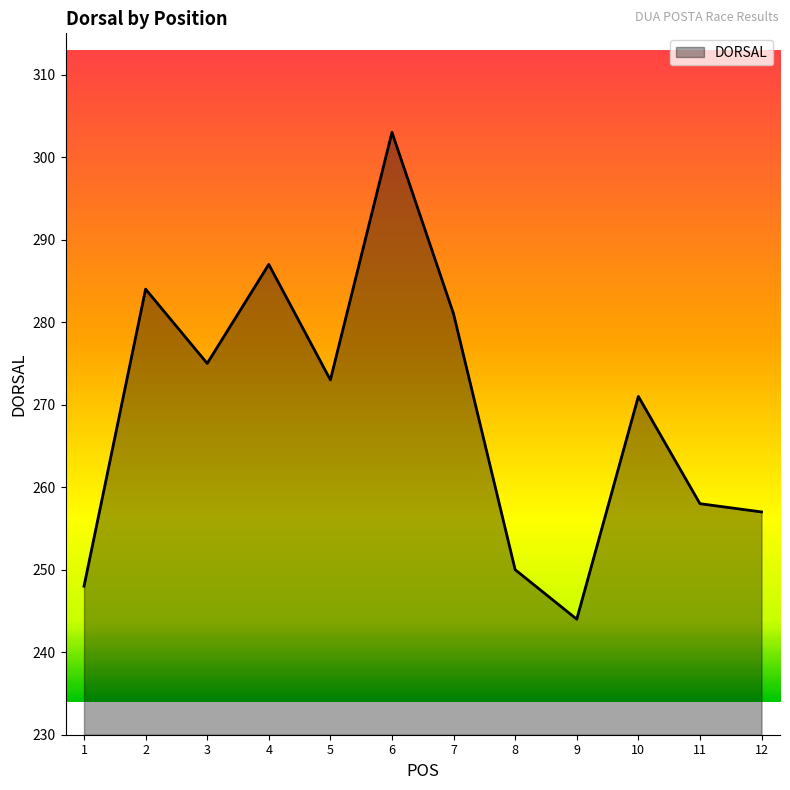

Reading left to right, transcribe all the data shown in this chart.

248	284	275	287	273	303	281	250	244	271	258	257